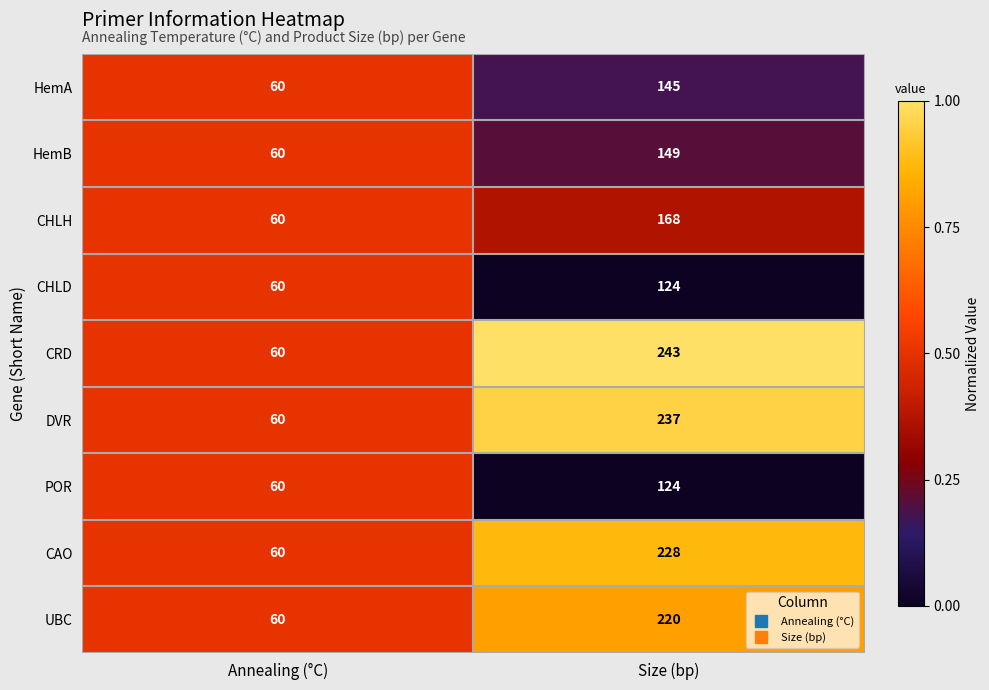

Which series has the widest spread of values?

CRD